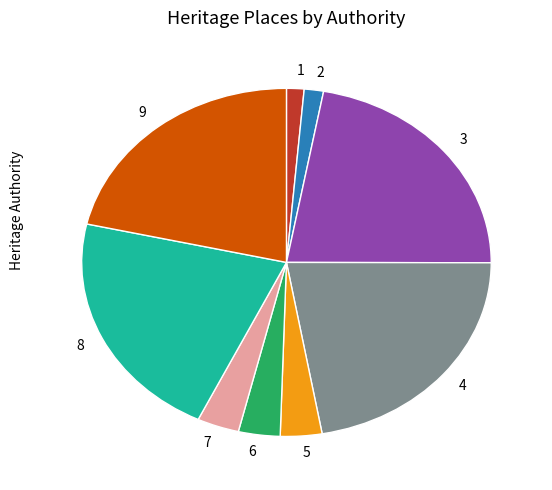

Is there a majority slice in this chart?

No